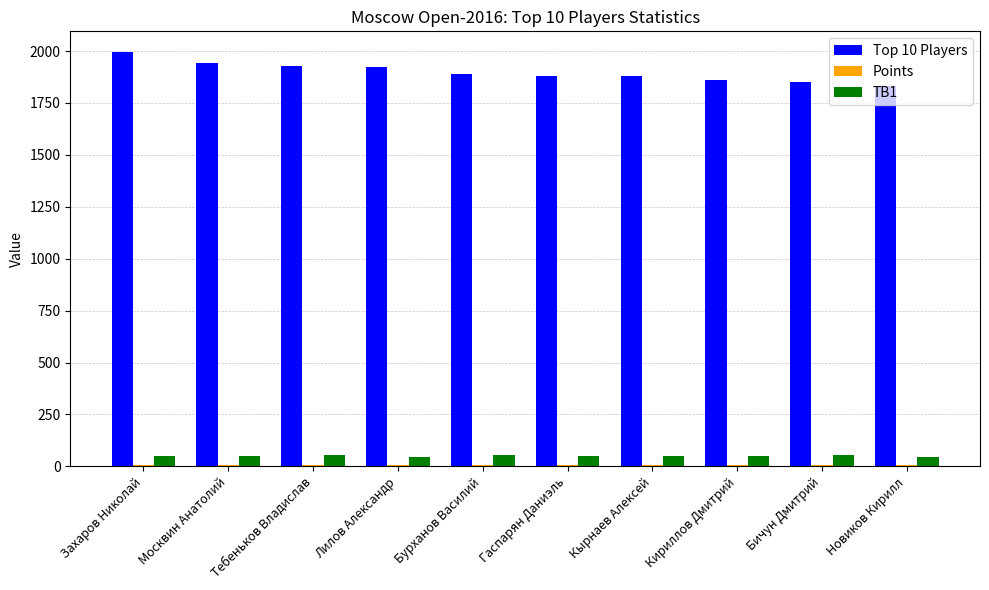

Which category has the highest value across all series?

Захаров Николай